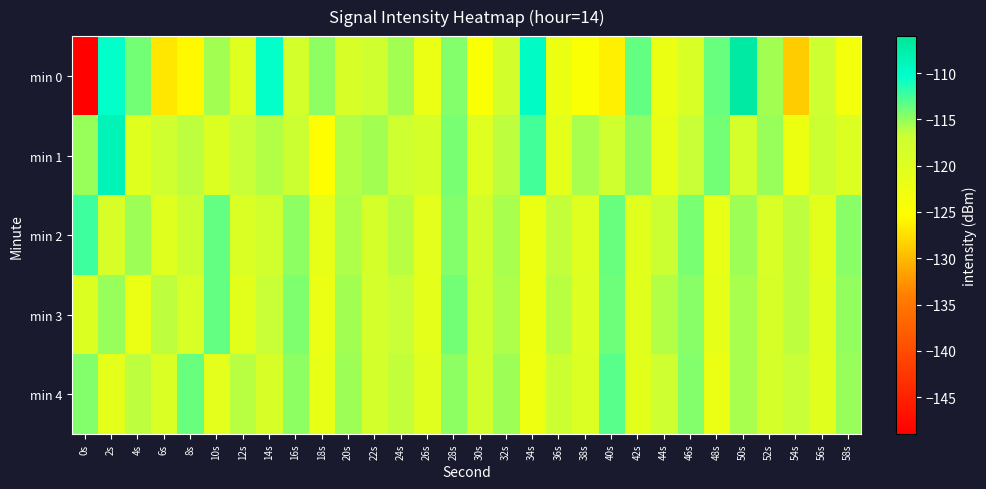

What is the total value across all series at 2s?

-573.9